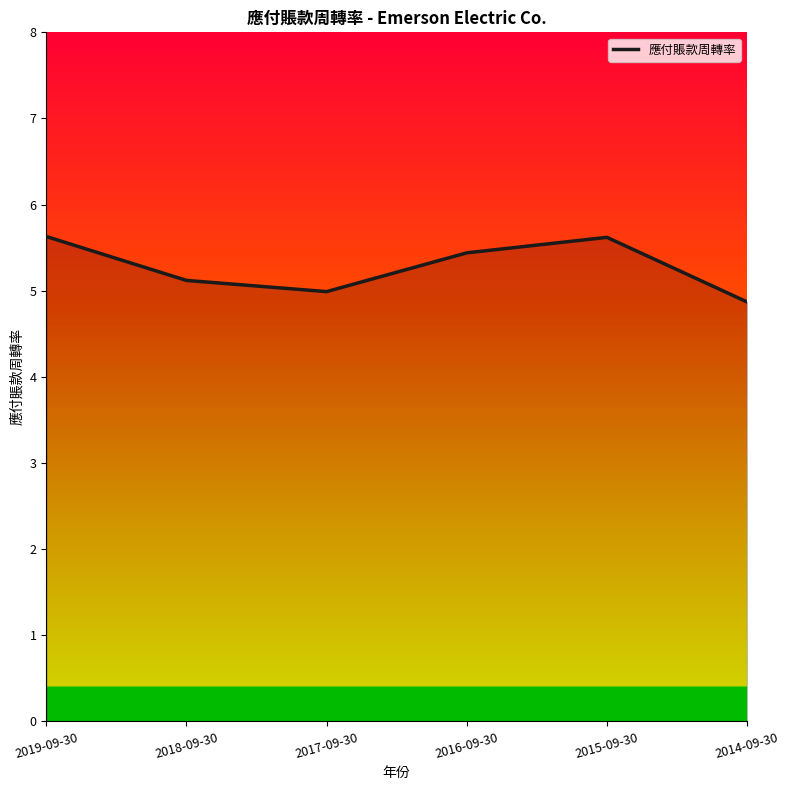

What is the smallest value displayed?

4.9